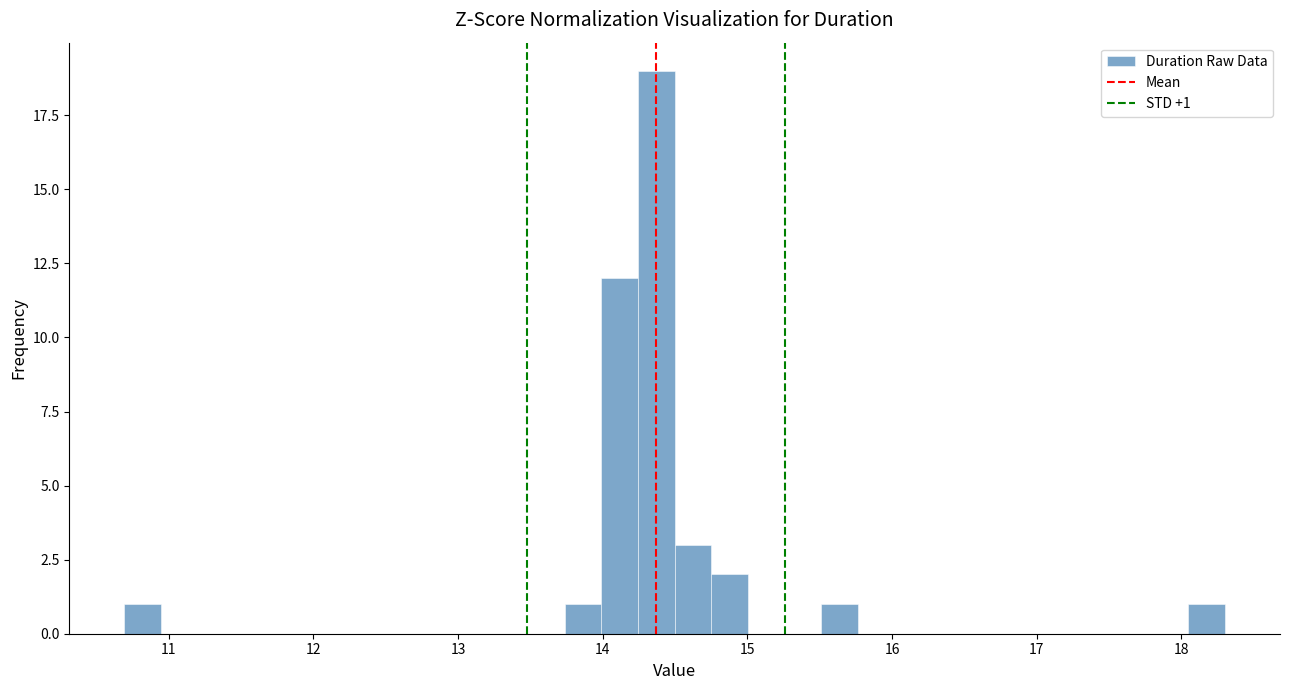

Read against the x-axis, roughly where is the centre of the tallest bar?

14.4